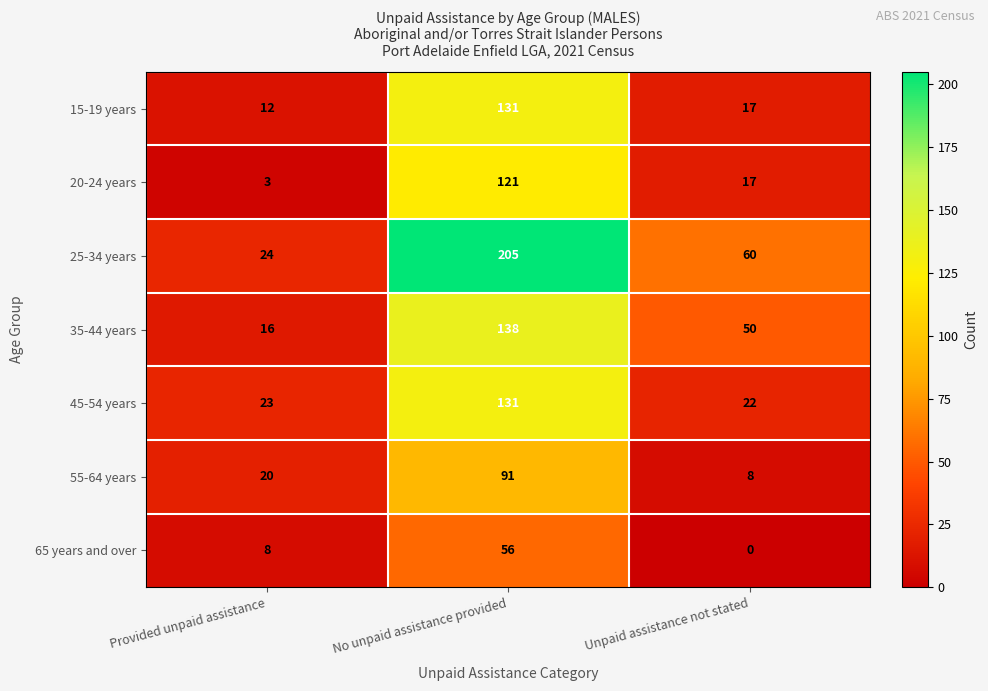

At which category is the sum across all series the highest?

No unpaid assistance provided